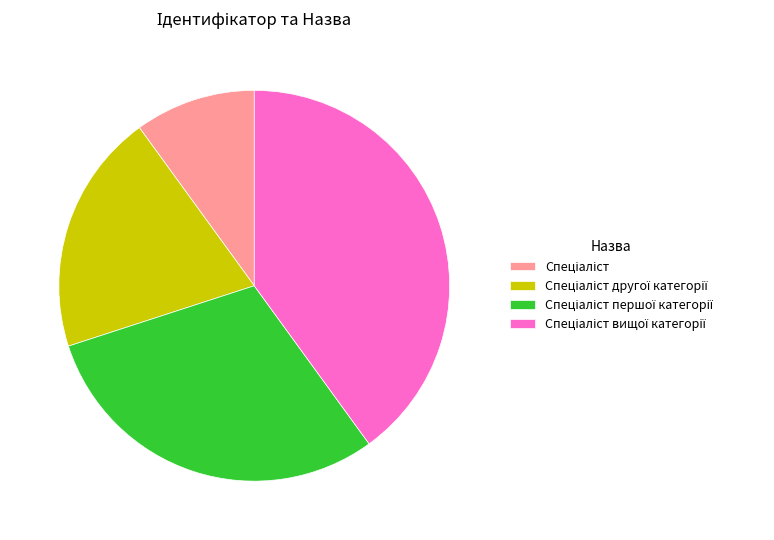

Is there a majority slice in this chart?

No